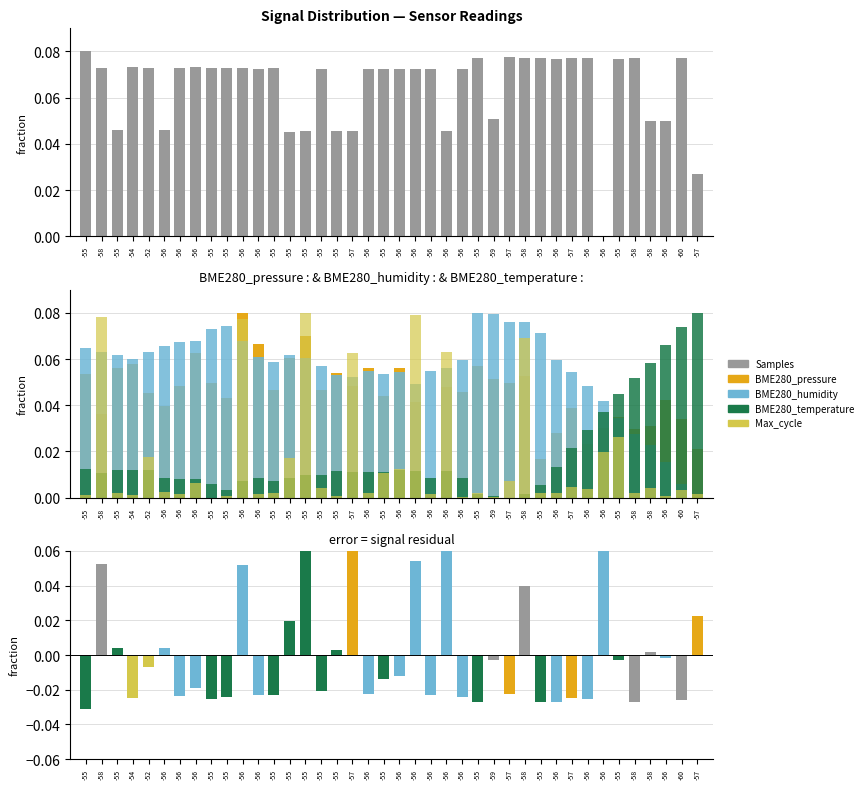

What is the value of the BME280_pressure bar at the 17th from the left?

0.1